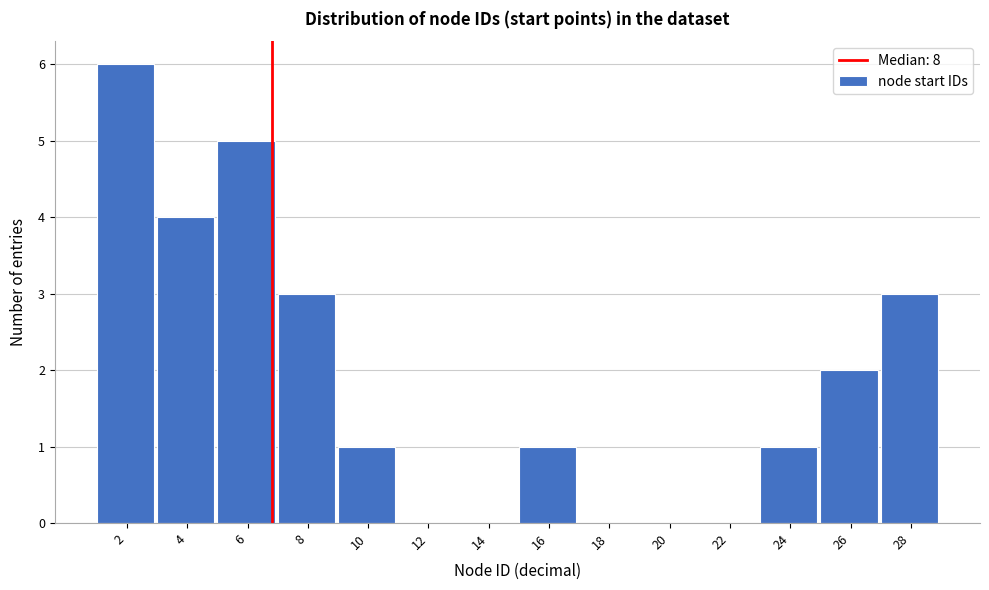

Reading left to right, transcribe all the data shown in this chart.

2=6	4=4	6=5	8=3	10=1	12=0	14=0	16=1	18=0	20=0	22=0	24=1	26=2	28=3